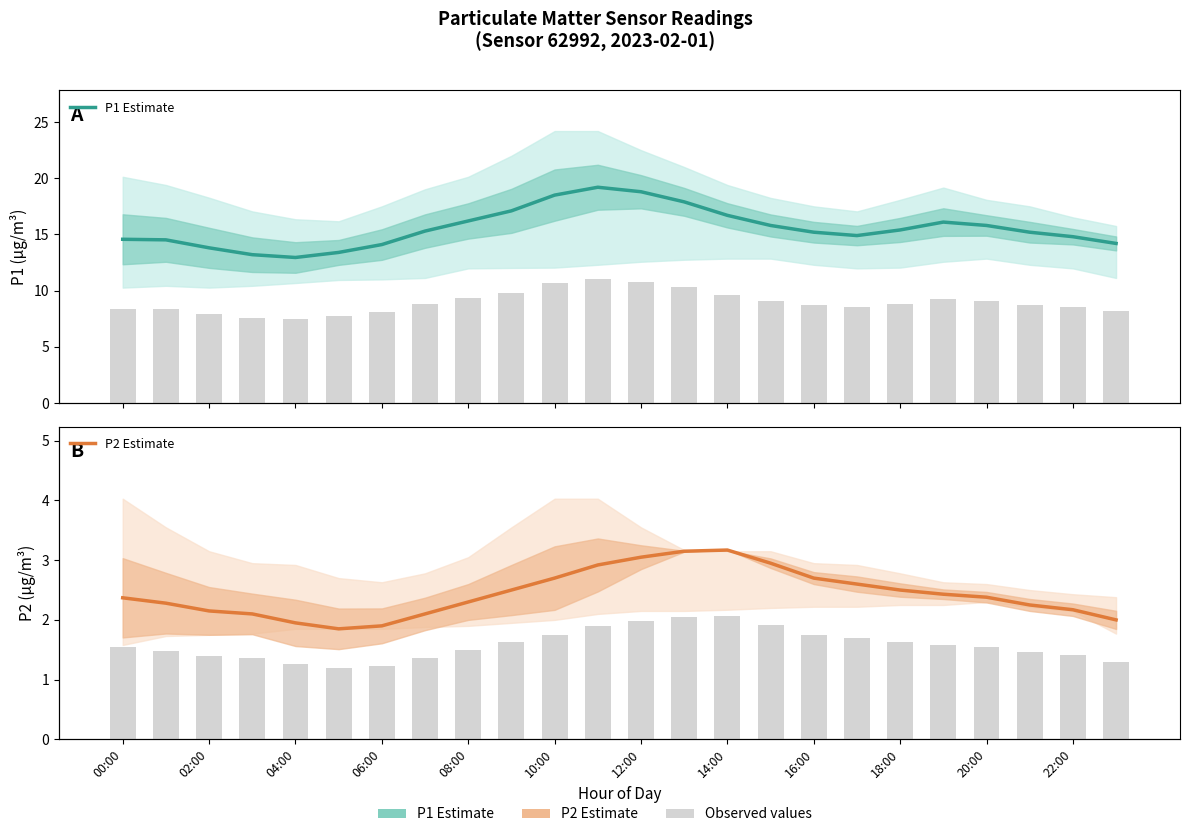

What is the label of the 9th bar from the right?

15